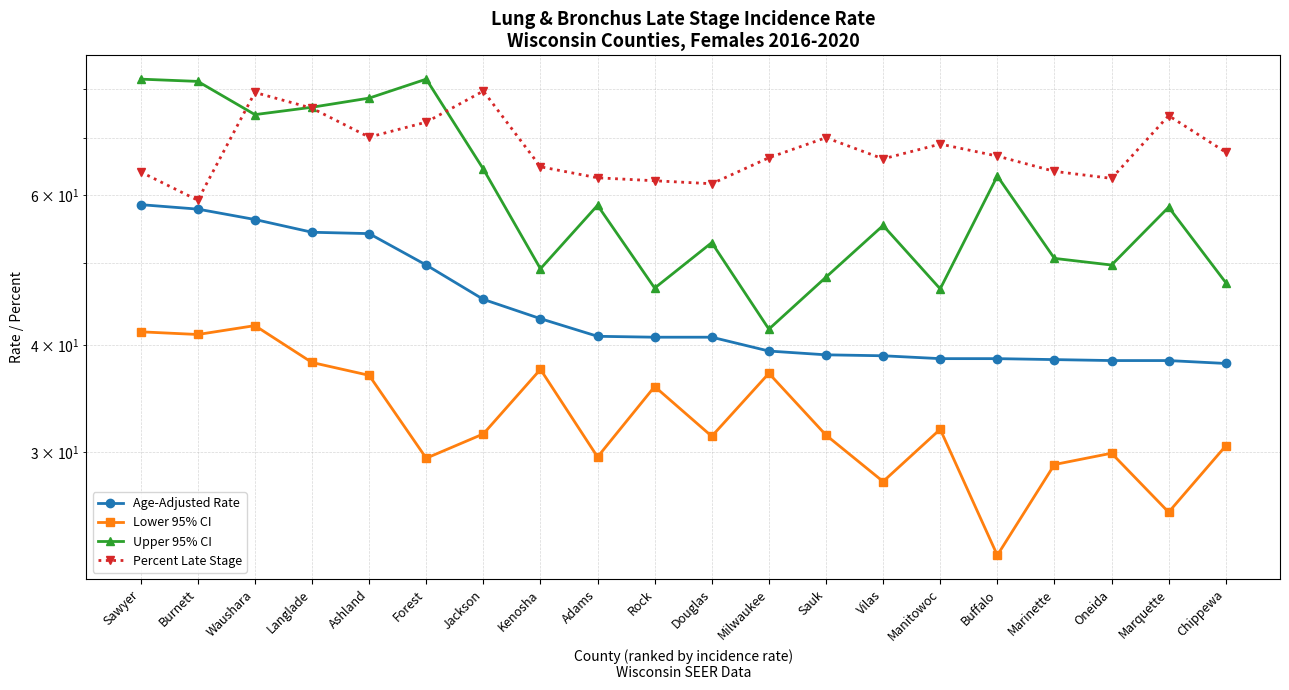

At which label does Age-Adjusted Rate first exceed 40?

Sawyer